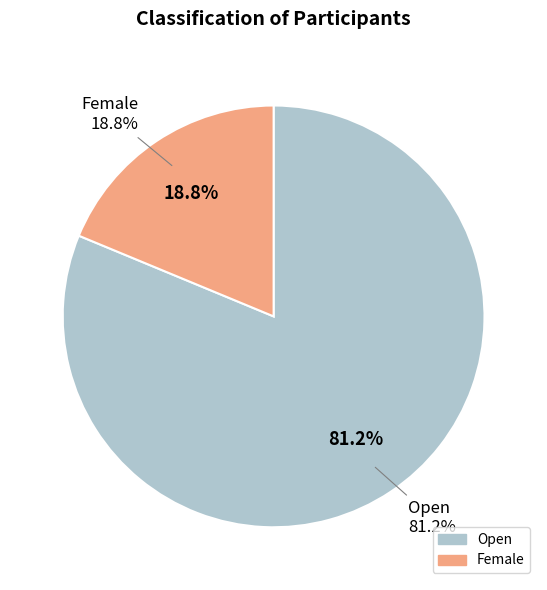

To the nearest percent, what is the combined percentage of Open and Female?

100%